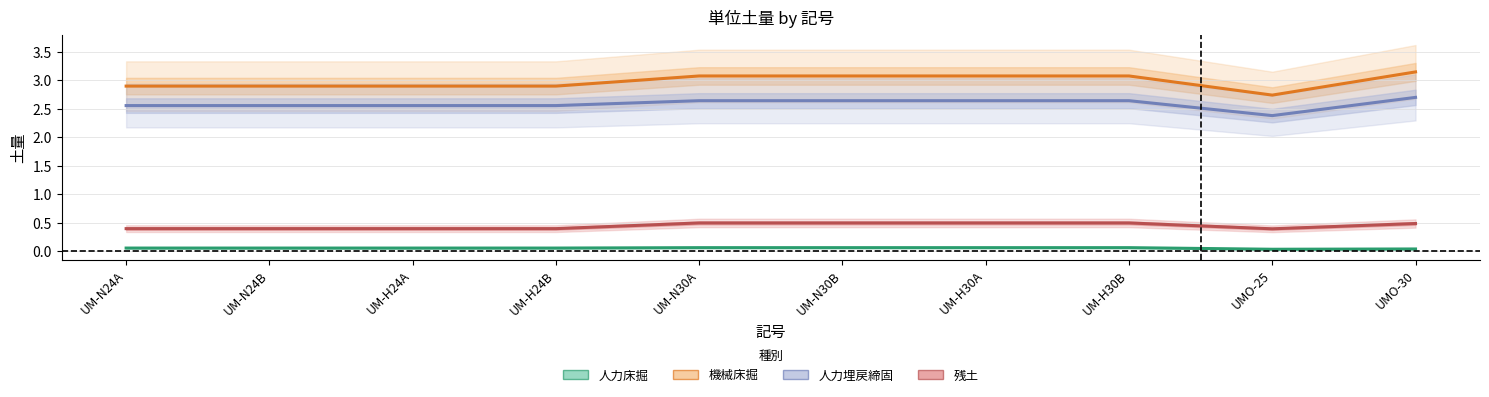

What is the sum of all 人力埋戻締固 values?

25.9